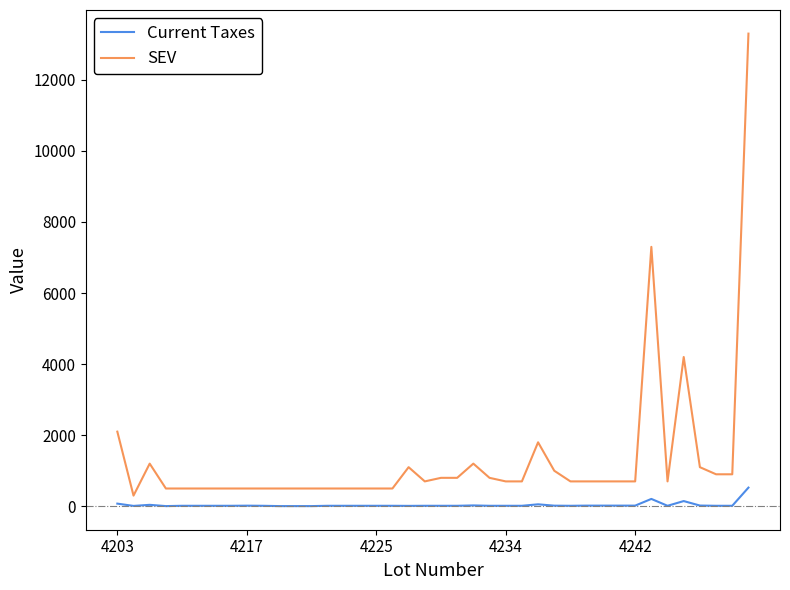

What is the maximum value for Current Taxes?

525.1